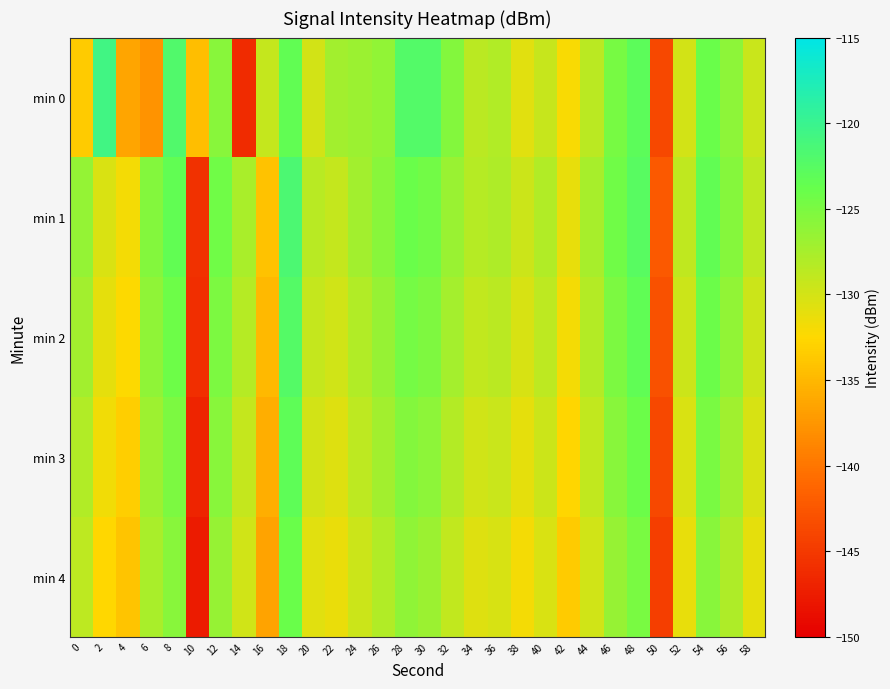

Which series has the widest spread of values?

min 0